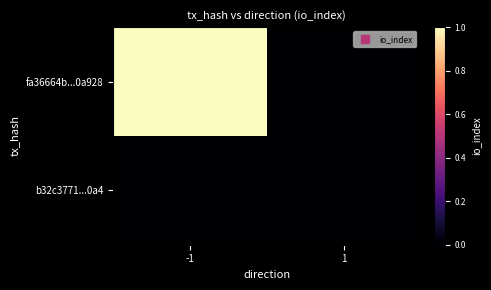

Between -1 and 1, which is larger?

-1